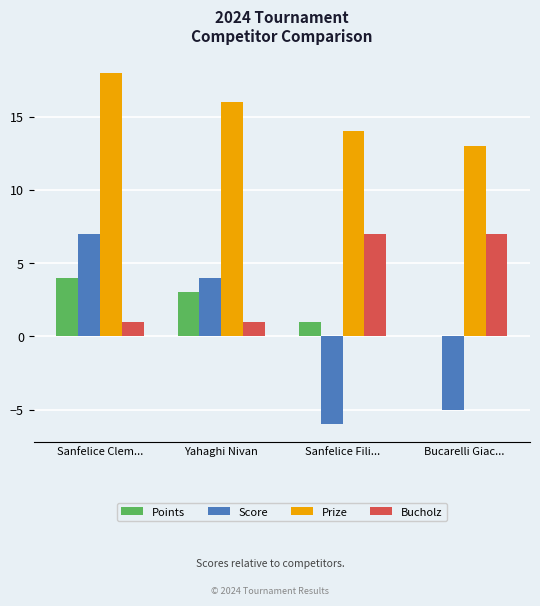

What is the spread (max minus min) of values at Sanfelice Fili...?

20